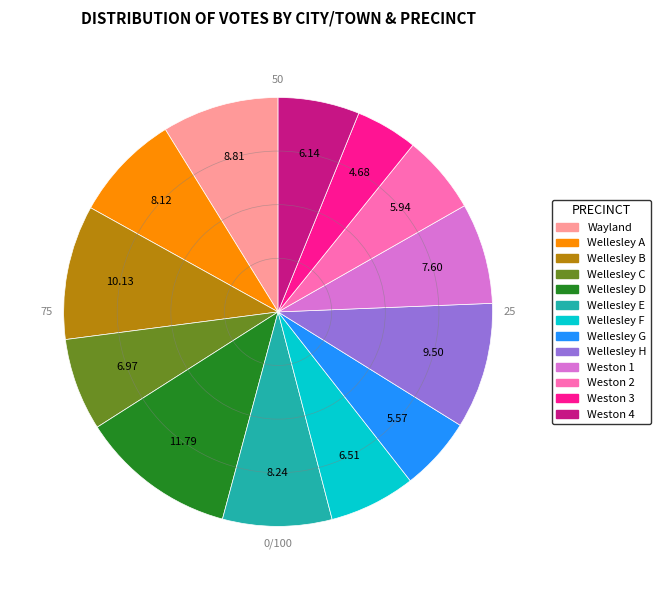

Which category has the biggest portion of the pie?

Wellesley D